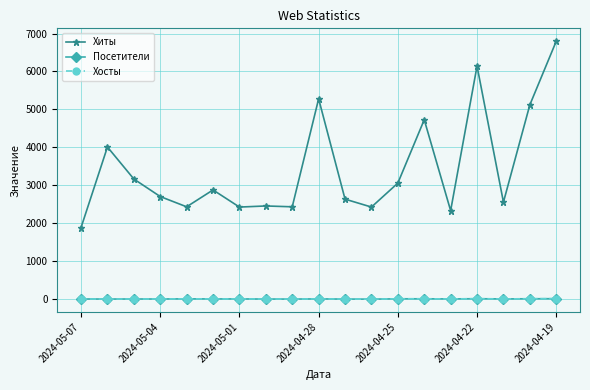

Does the chart have visible grid lines?

Yes